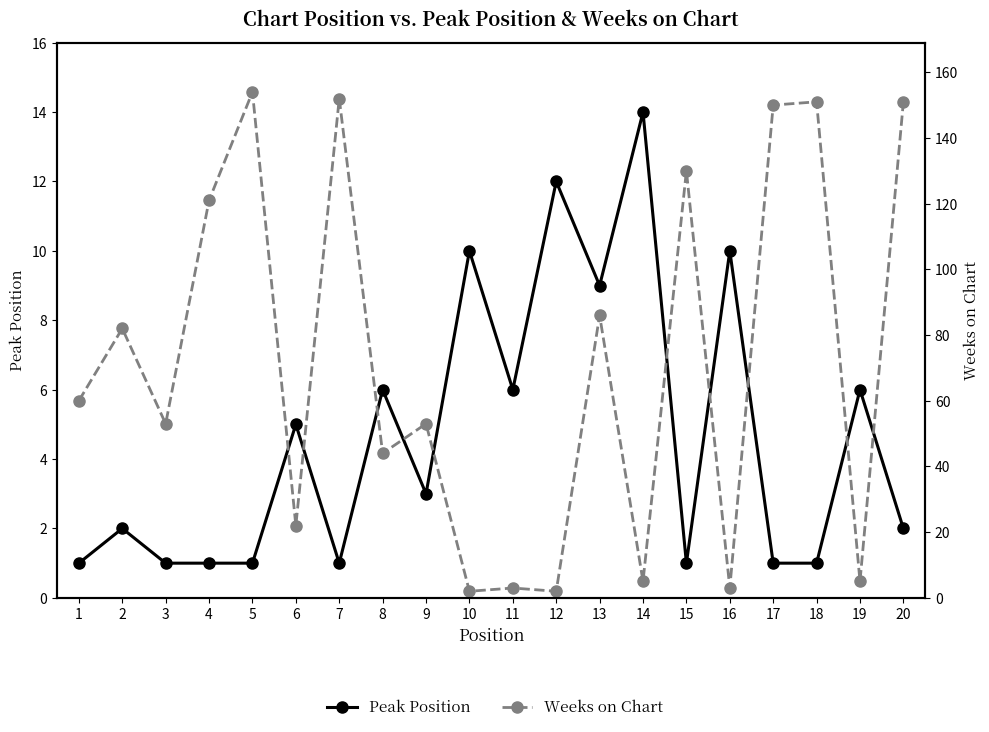

Which category has the lowest value across all series?

1